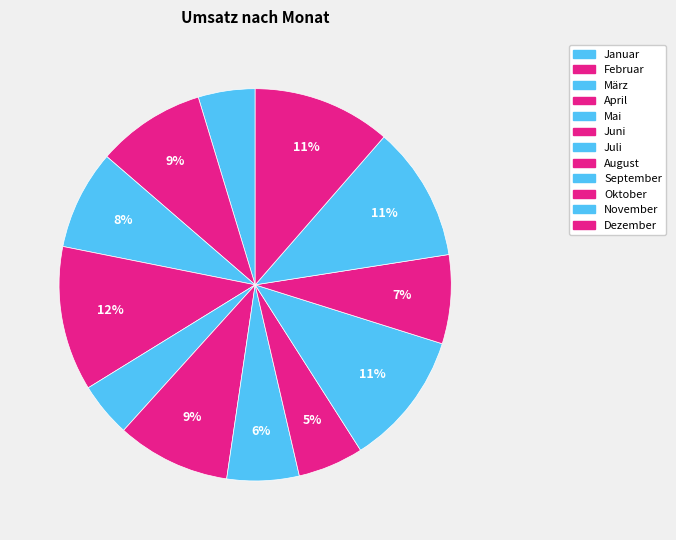

What percentage do November and April together represent?

23.1%